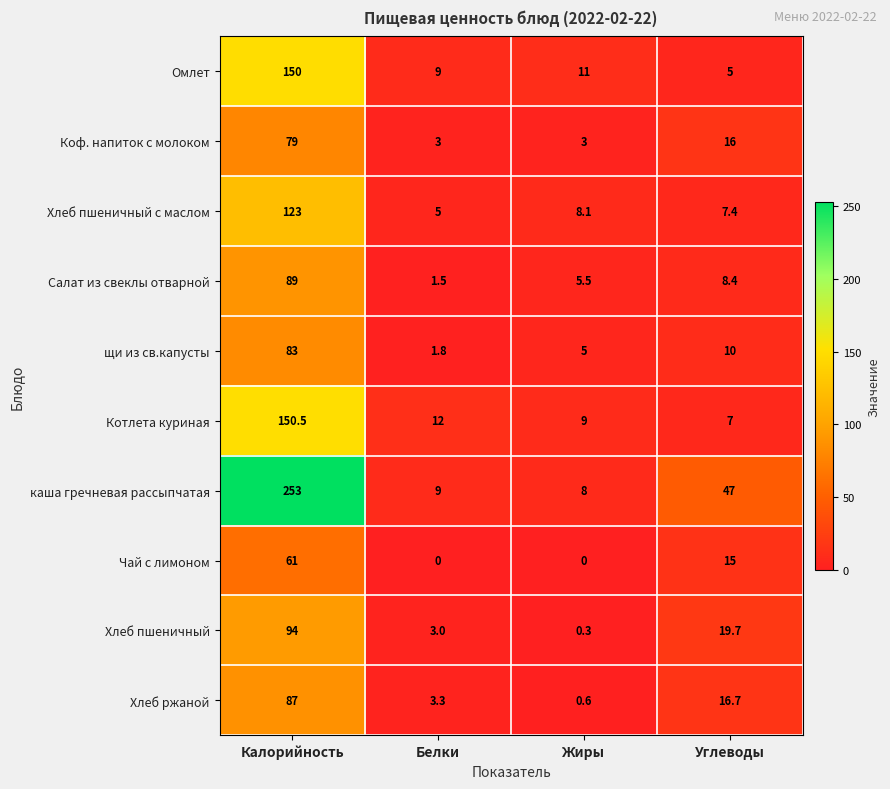

Between Белки and Углеводы, which series saw the biggest shift?

каша гречневая рассыпчатая